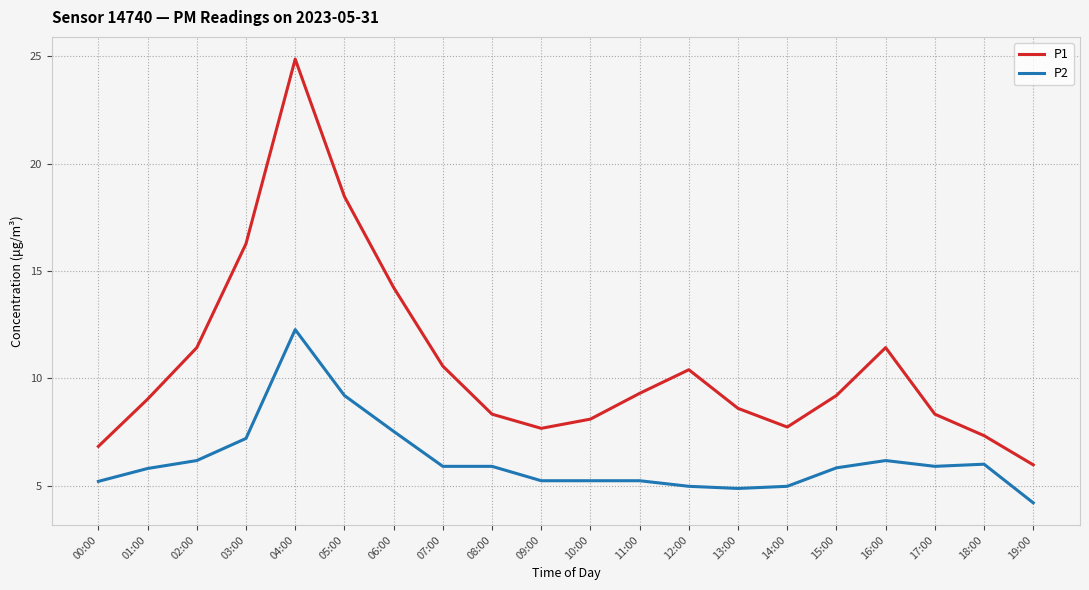

What position from the right is 11:00?

9